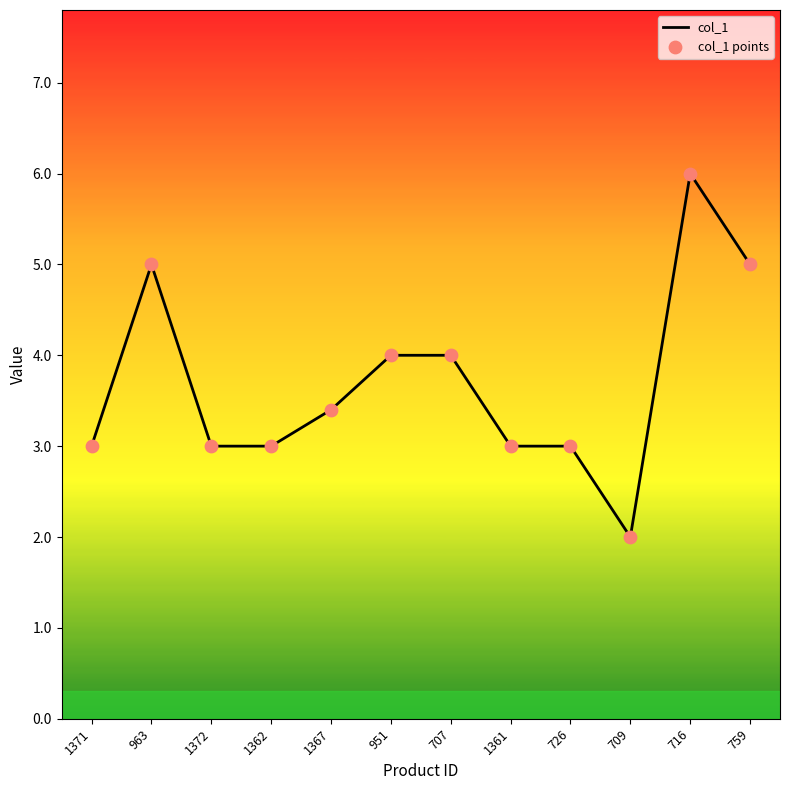

What is the change in value from 1361 to 716?

+3.0